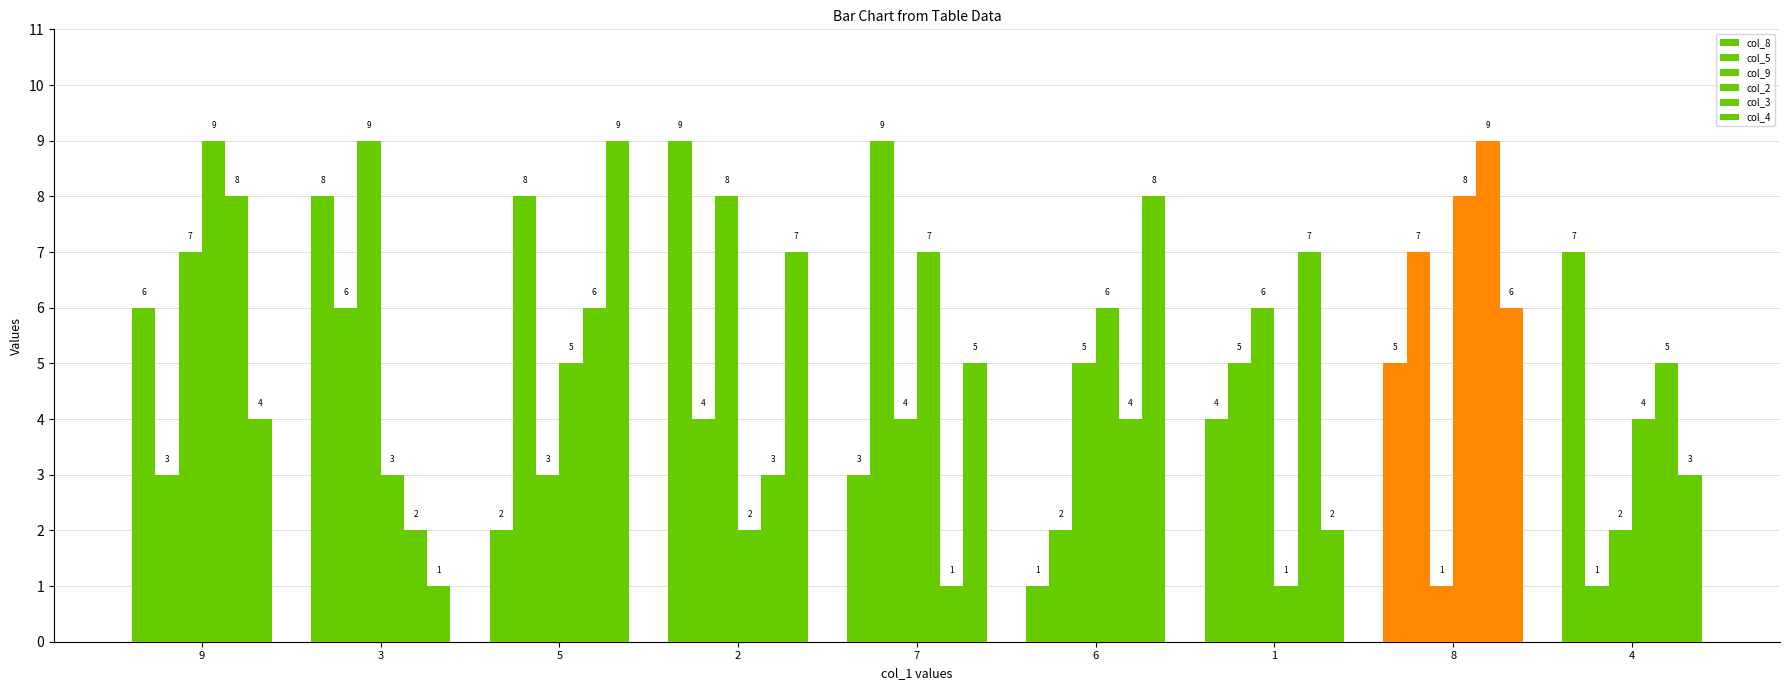

Are the bars horizontal?

No